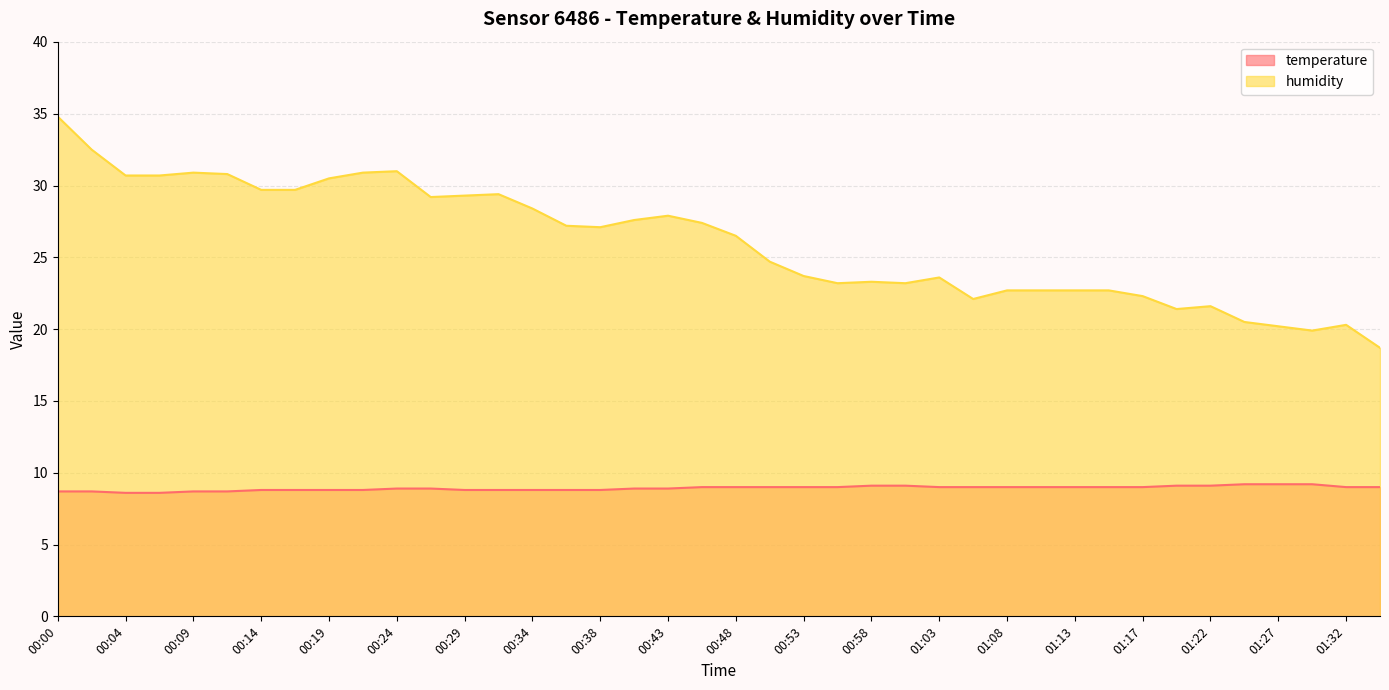

The temperature series shows 9.0 at 01:32. True or false?

True